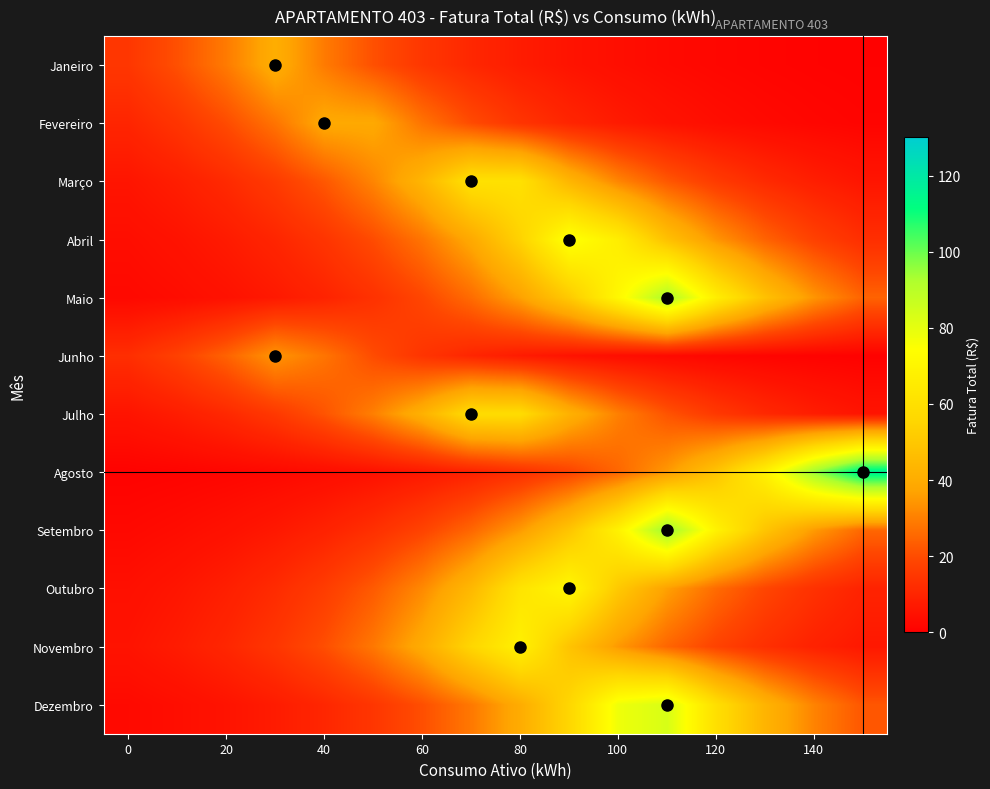

Rank the series by their maximum value, from highest to lowest.

Agosto, Setembro, Maio, Dezembro, Abril, Outubro, Novembro, Março, Julho, Janeiro, Fevereiro, Junho